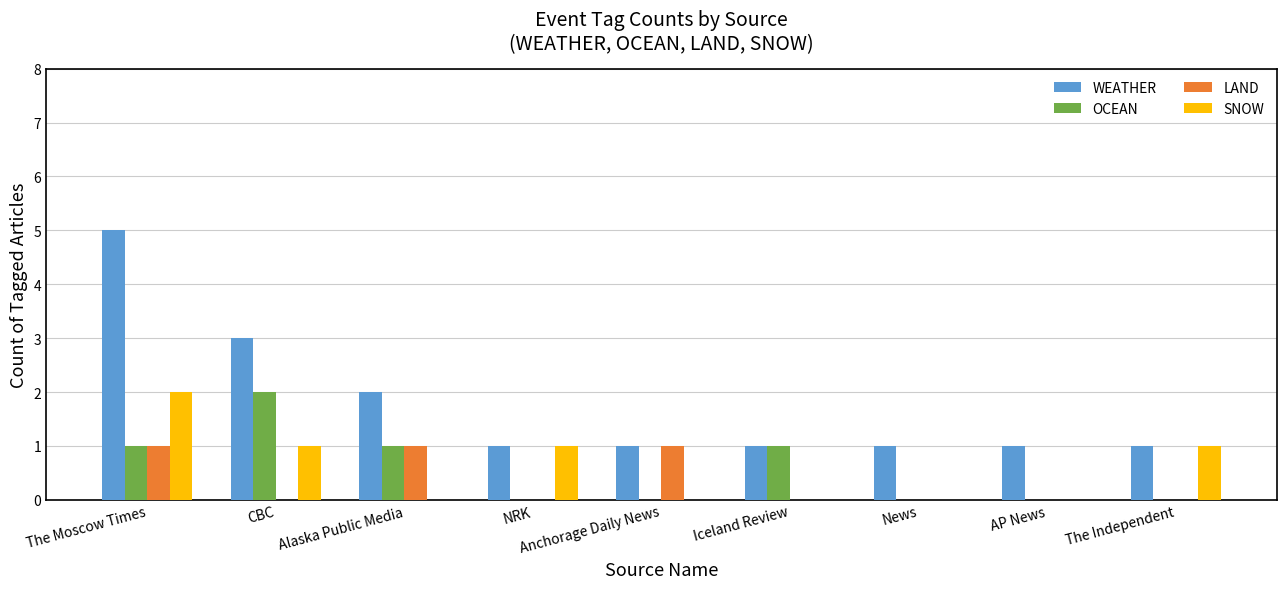

What is the total value across all series at Anchorage Daily News?

2